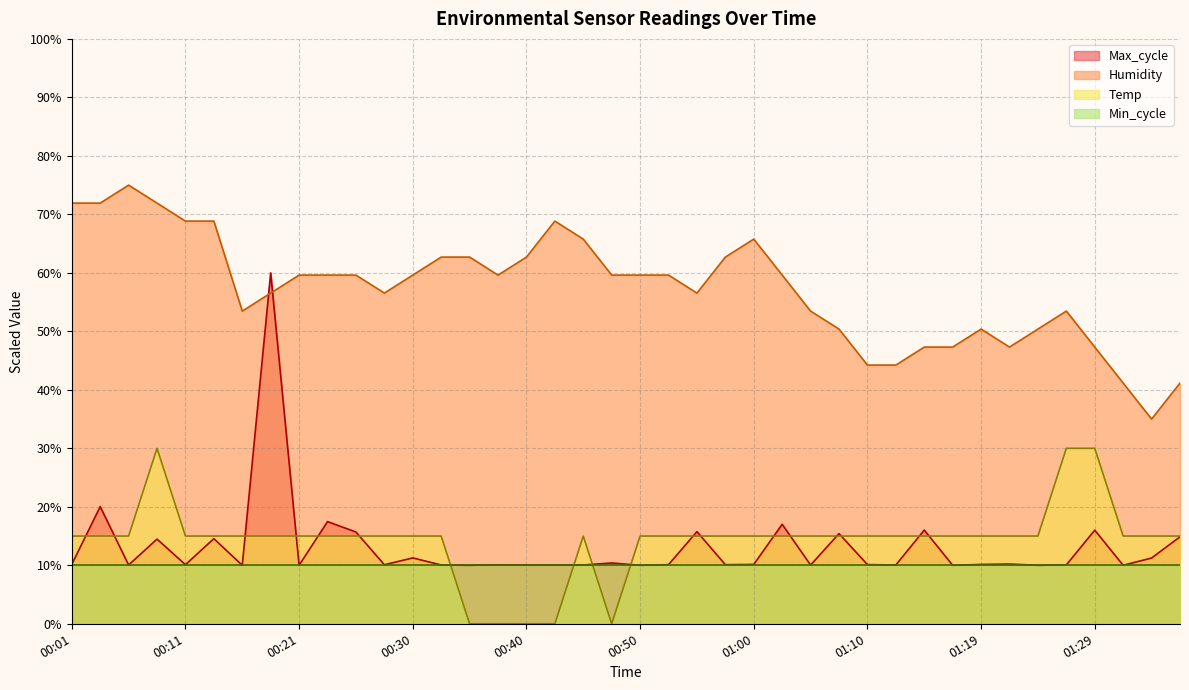

What is the label of the 3rd point from the left?

00:06